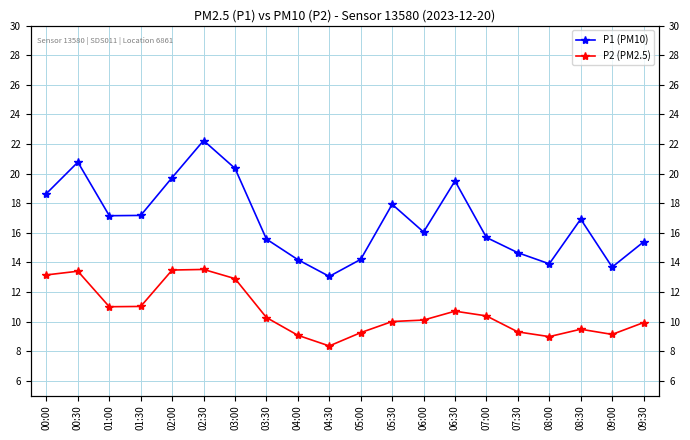

True or false: P2 (PM2.5) and P1 (PM10) cross at least once.

False